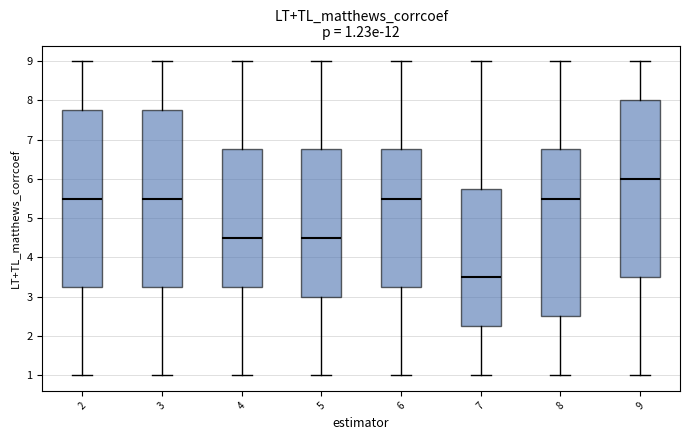

Which box's median line is the lowest?

7